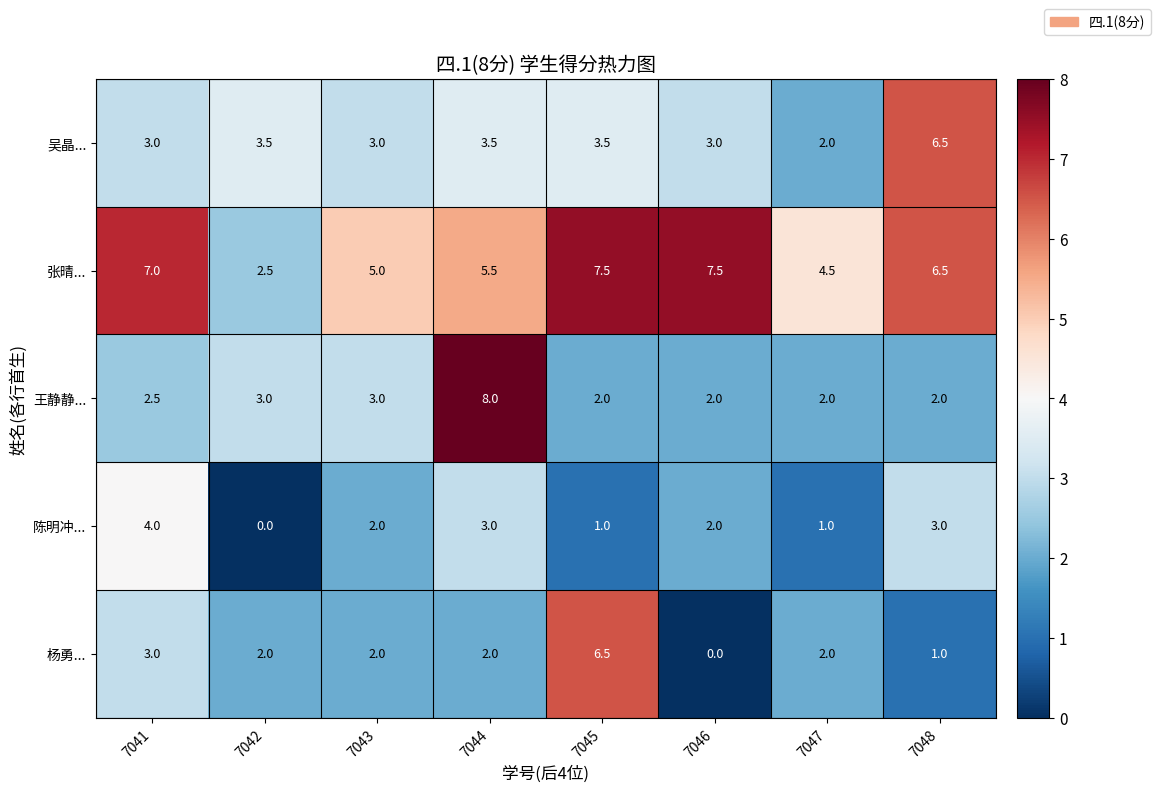

Which series has the largest total across all categories?

张晴...